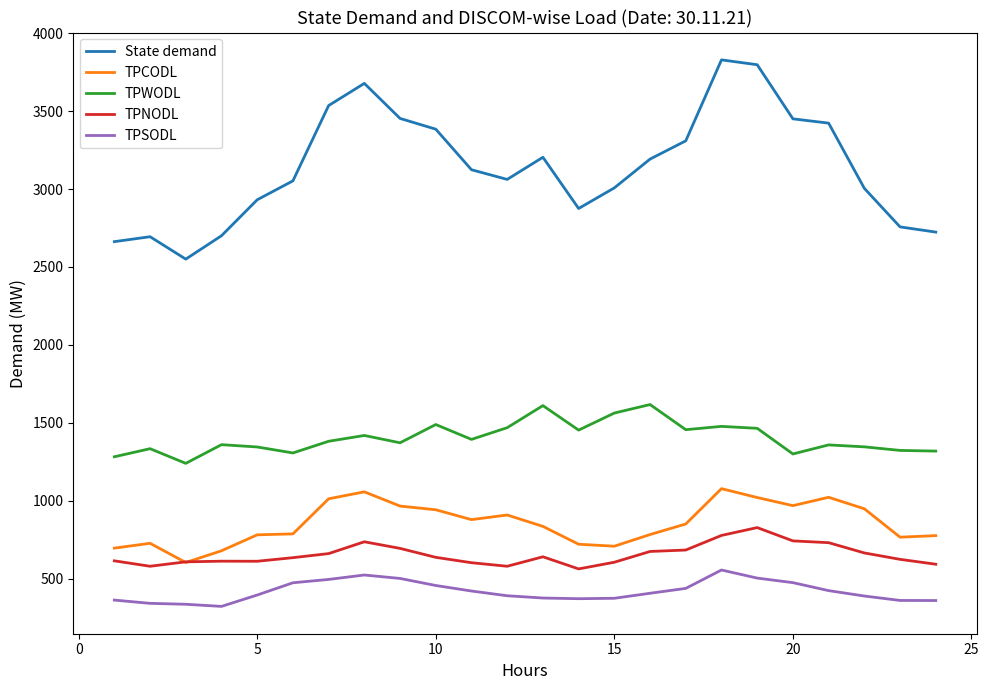

List the series in order of their peak value, highest first.

State demand, TPWODL, TPCODL, TPNODL, TPSODL